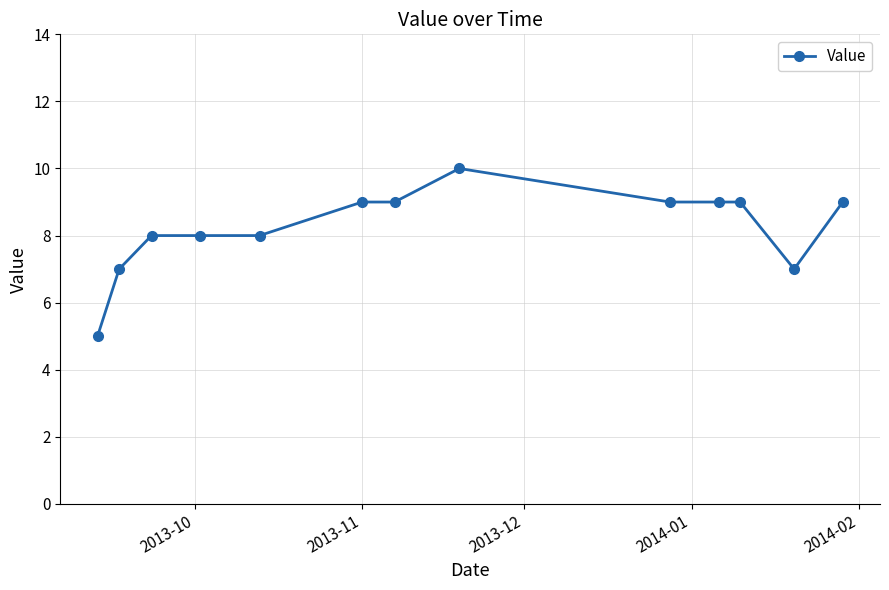

What is the average value?

8